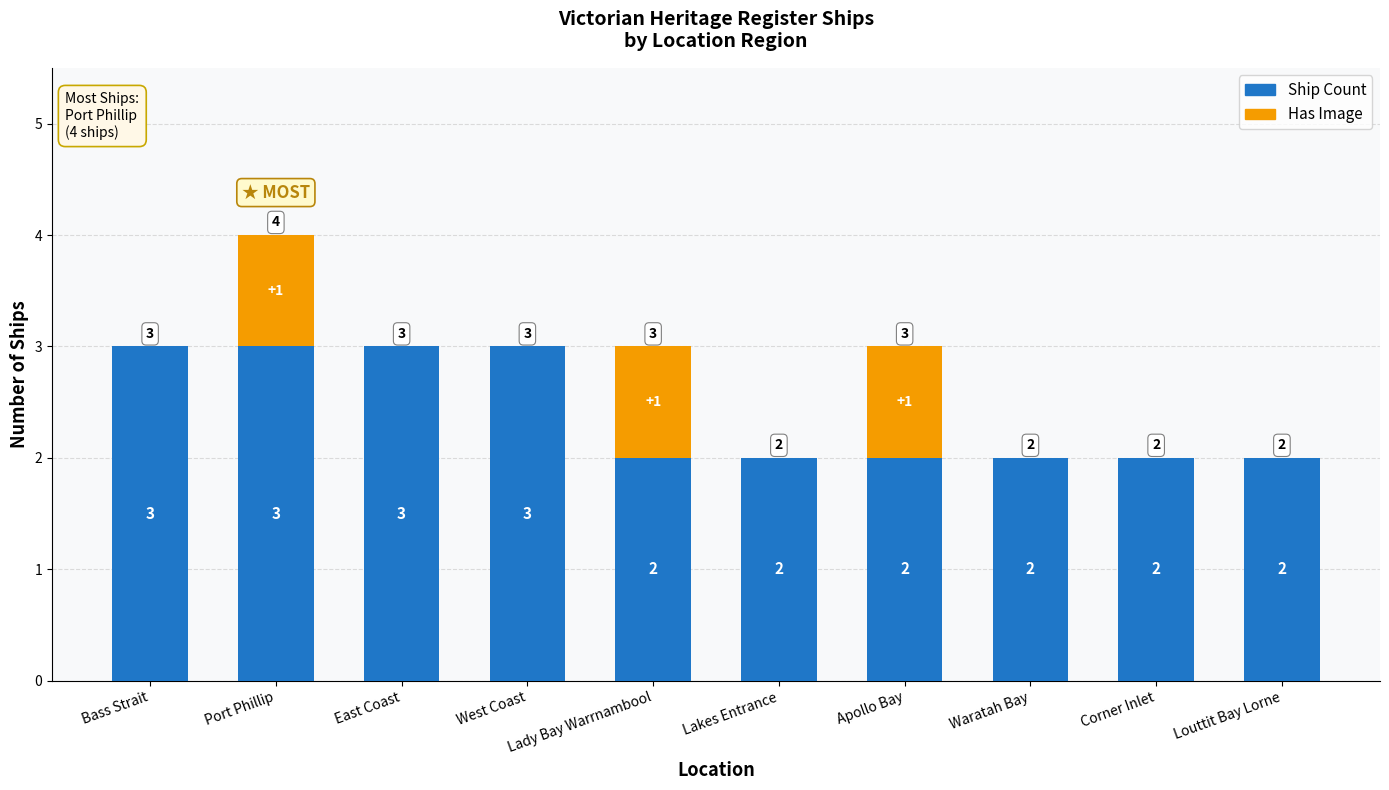

The value of Ship Count at Port Phillip is 5. True or false?

False